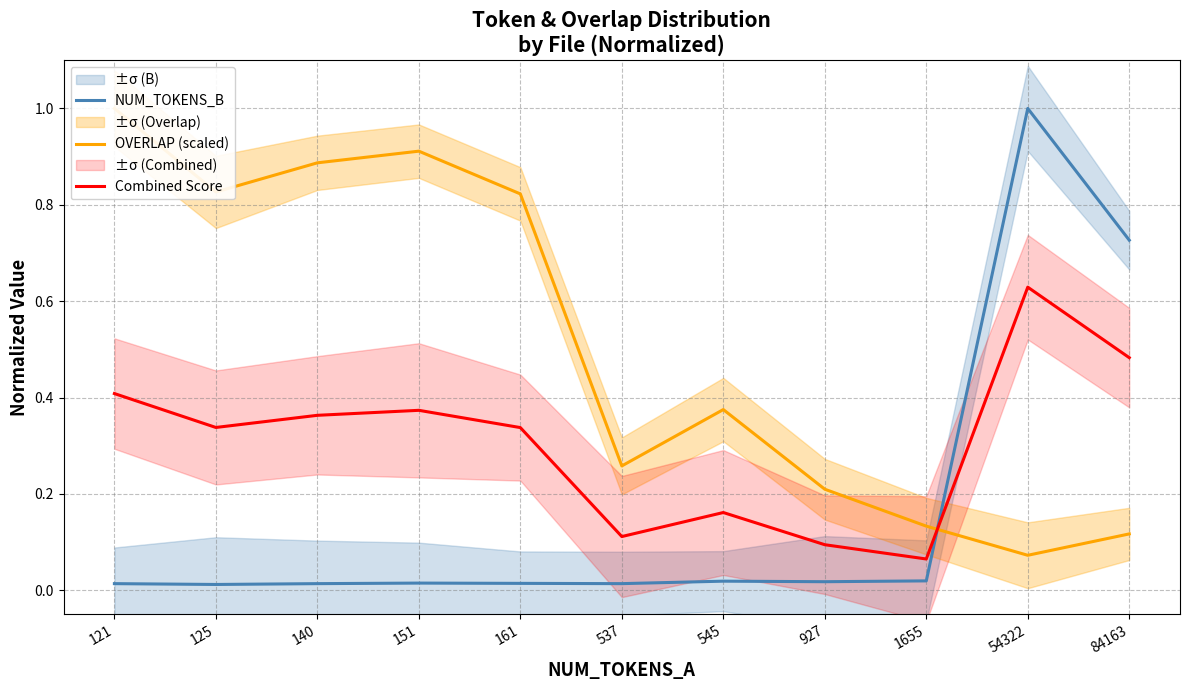

What is the approximate value of OVERLAP (scaled) at 1655?

0.1